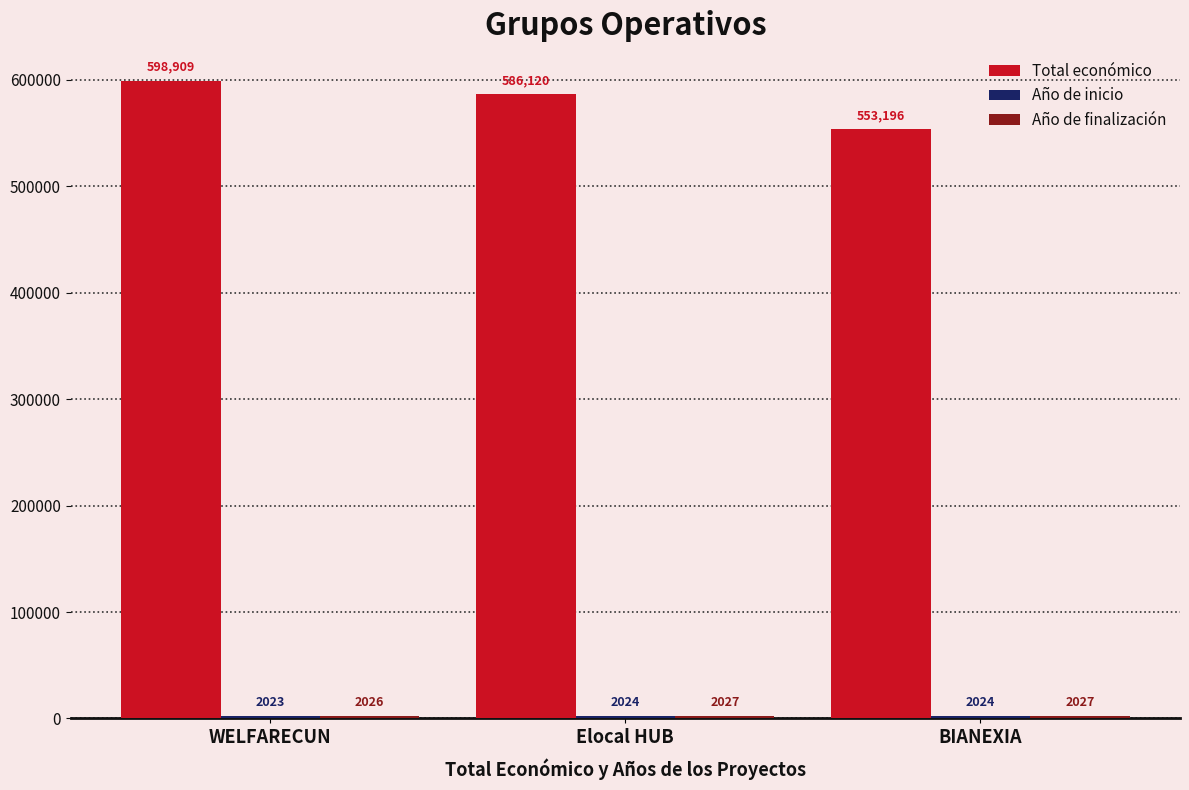

What position from the left is Elocal HUB?

2